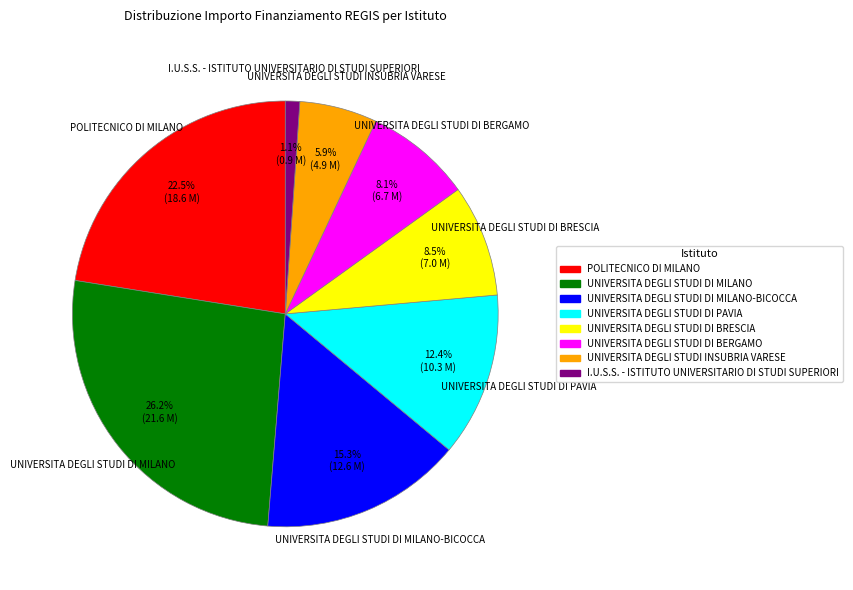

To the nearest percent, what is the combined percentage of I.U.S.S. - ISTITUTO UNIVERSITARIO DI STUDI SUPERIORI and POLITECNICO DI MILANO?

24%